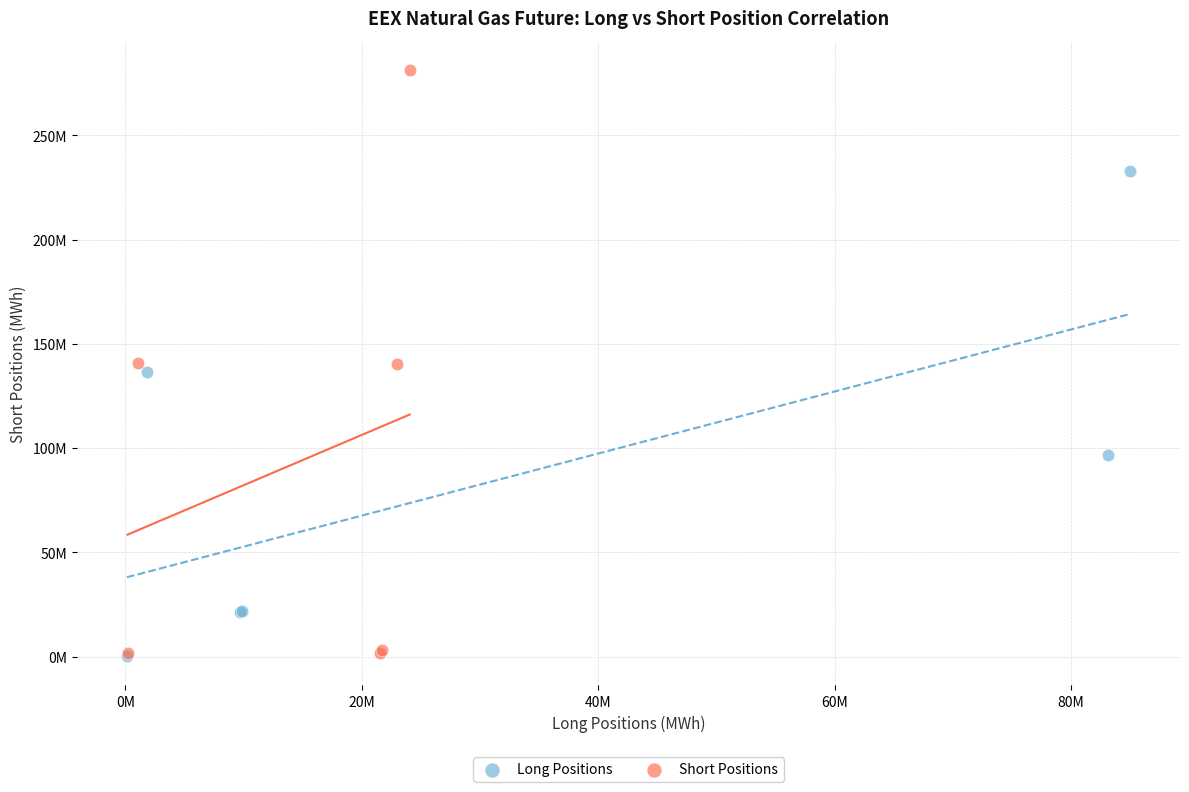

Which series has the largest Y range (max minus min)?

Short Positions